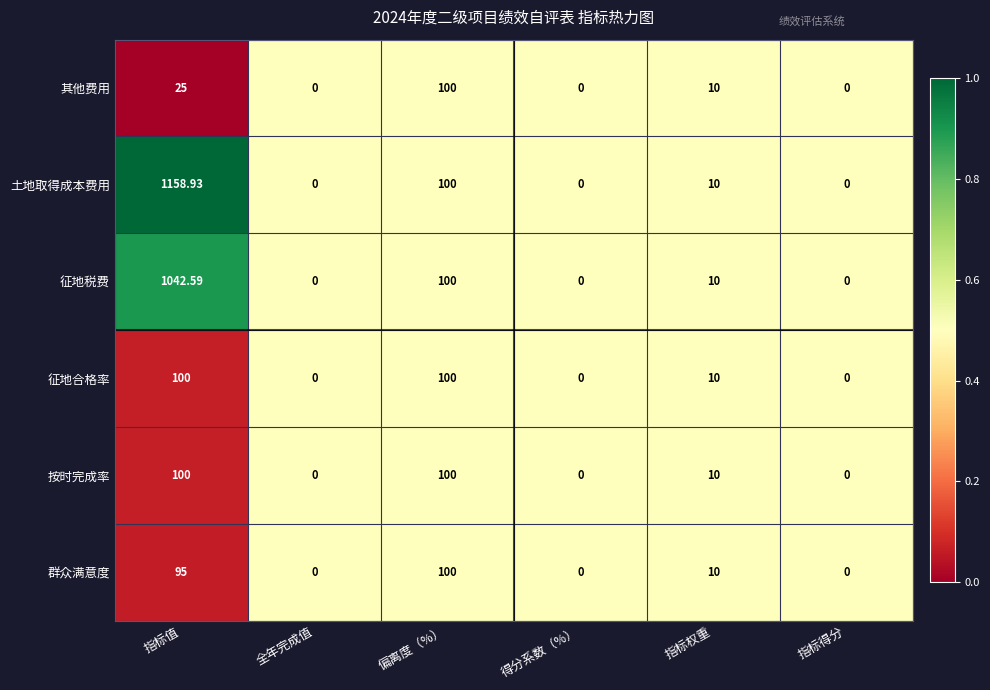

What is the total value across all series at 偏离度（%）?

600.0